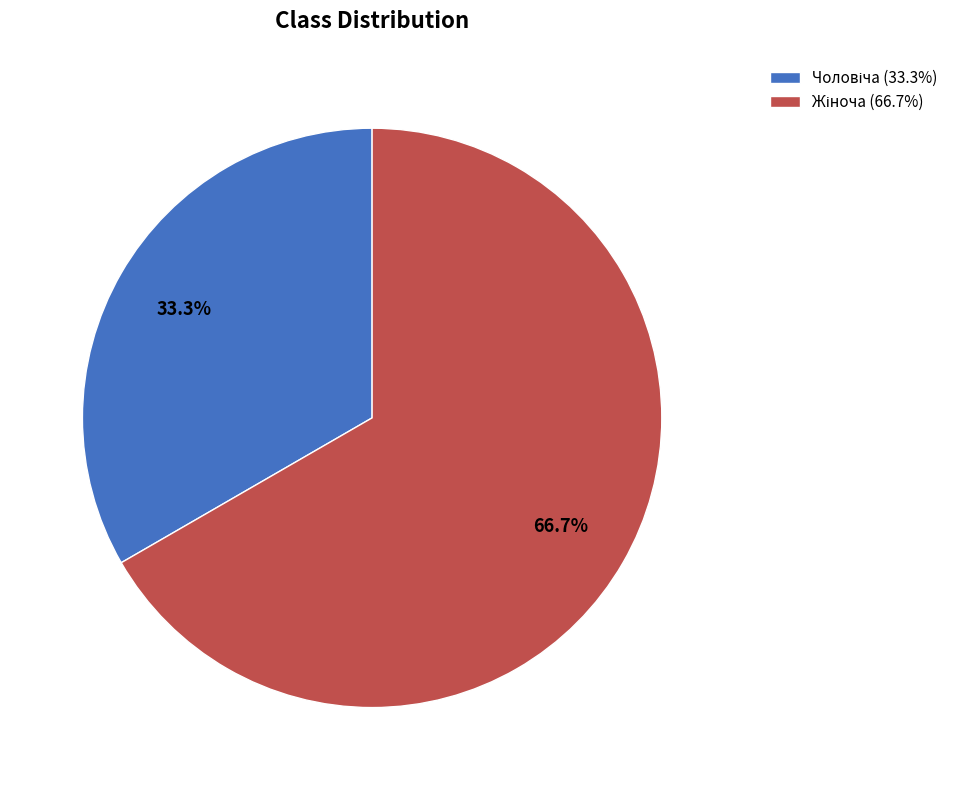

Is there a majority slice in this chart?

Yes